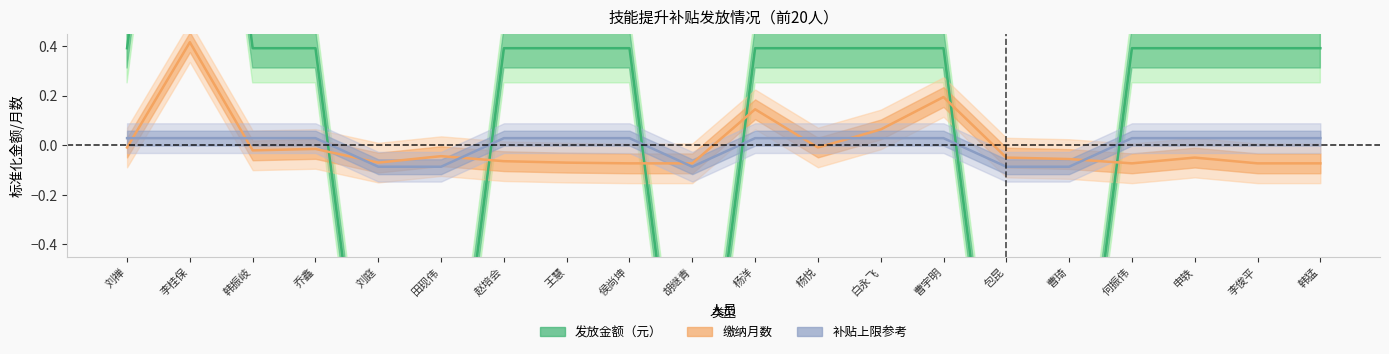

Rank the series by their maximum value, from highest to lowest.

发放金额（元）, 缴纳月数, 补贴上限参考